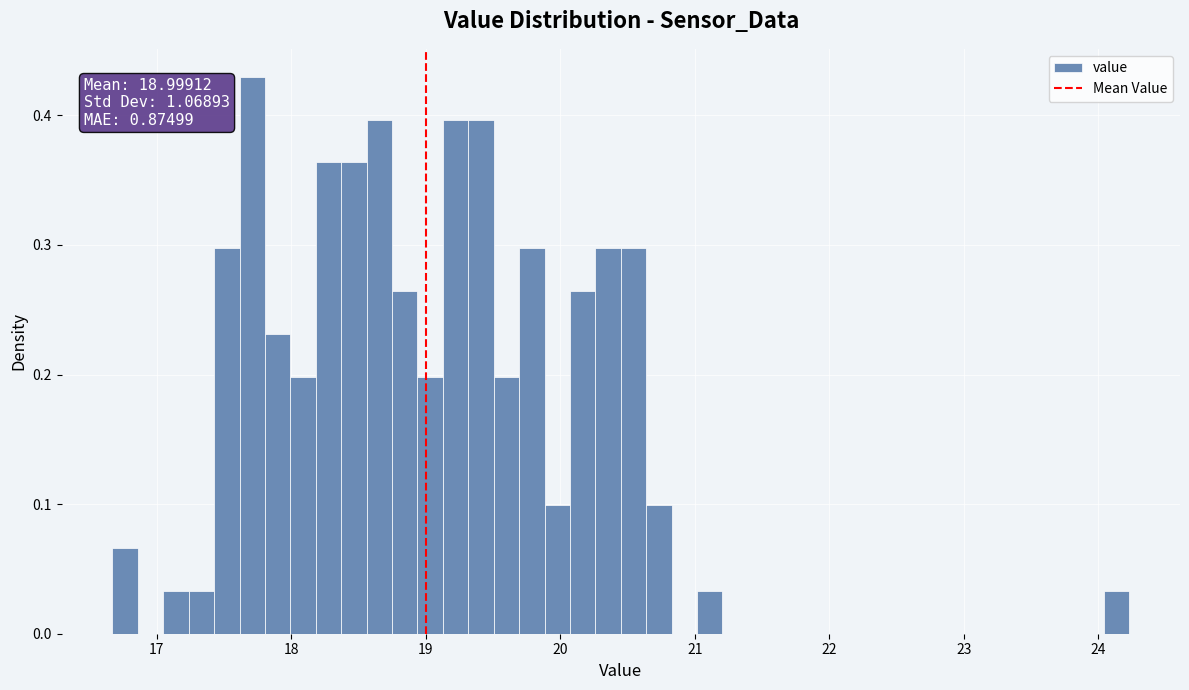

Read against the x-axis, roughly where is the centre of the tallest bar?

17.7